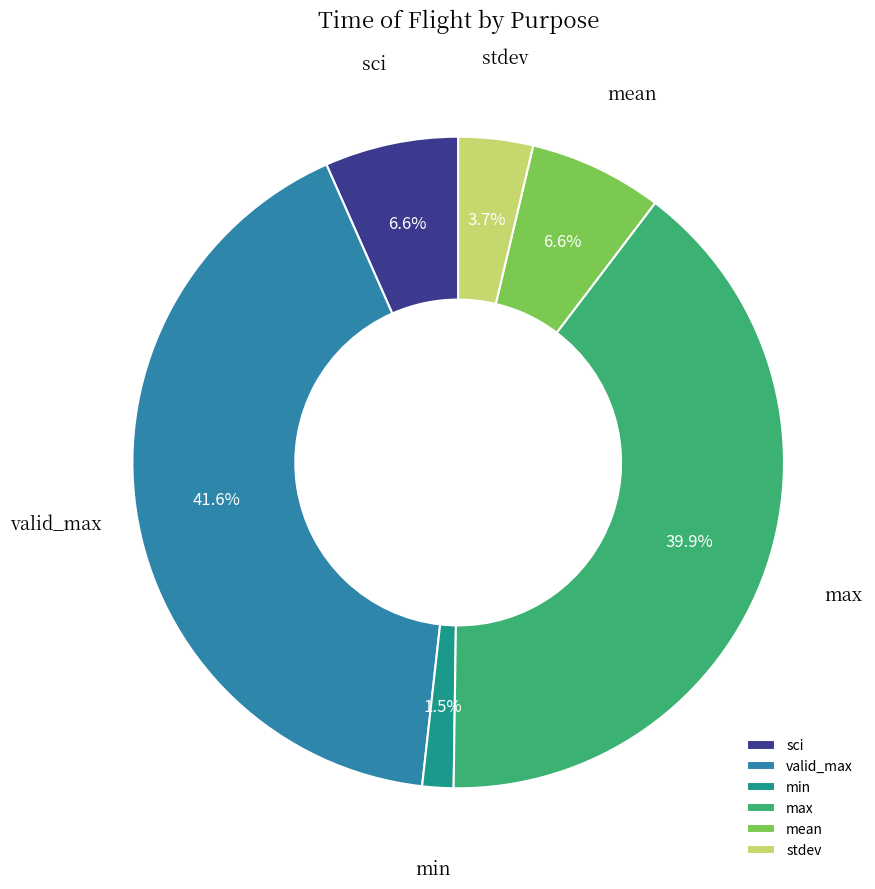

Does mean account for over 50% of the chart?

No